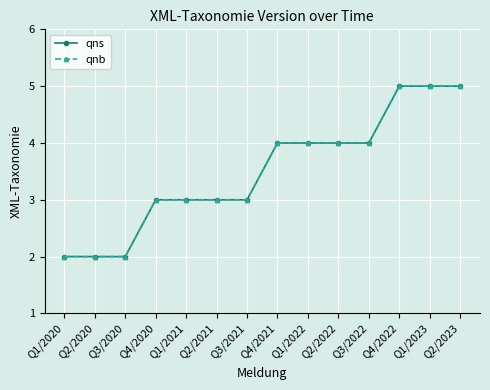

Is this an area chart (filled region under the line)?

No